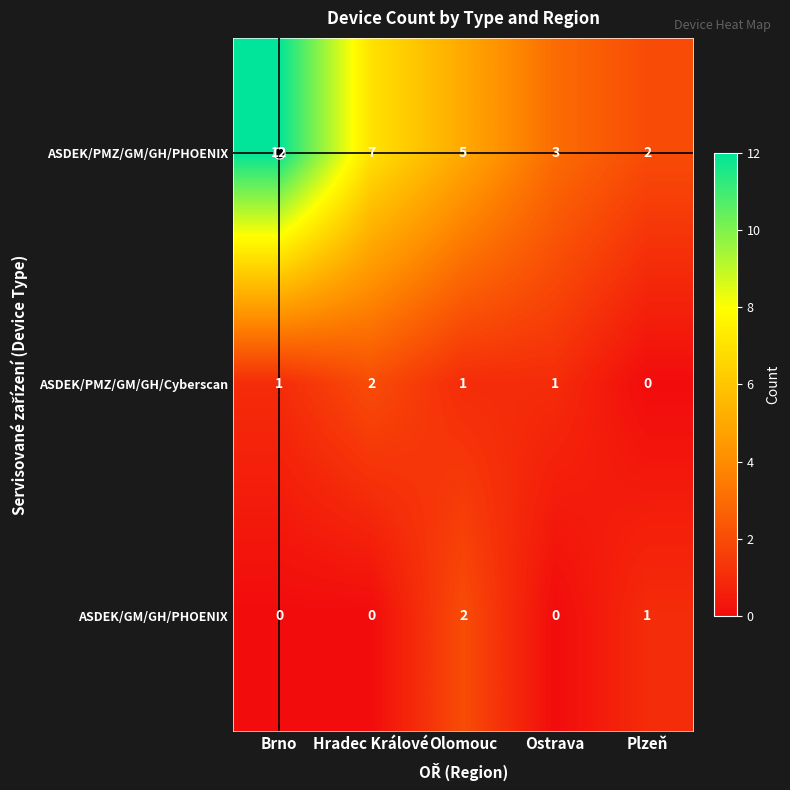

Between Brno and Plzeň, which series saw the biggest shift?

ASDEK/PMZ/GM/GH/PHOENIX